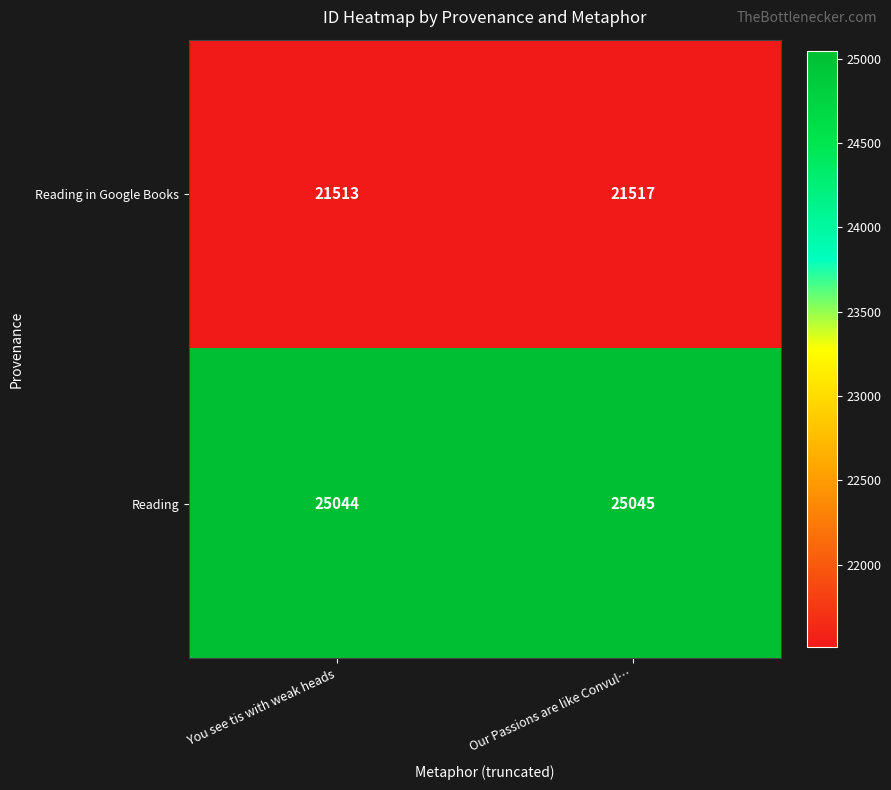

What is the total value across all series at You see tis with weak heads?

46557